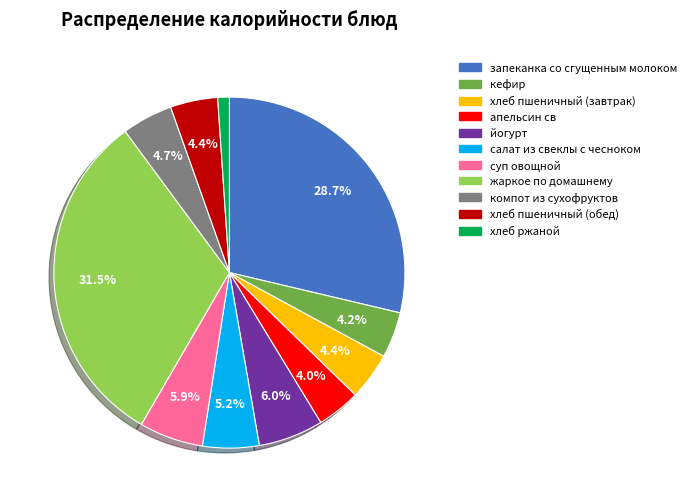

What is the smallest slice in the pie chart?

хлеб ржаной